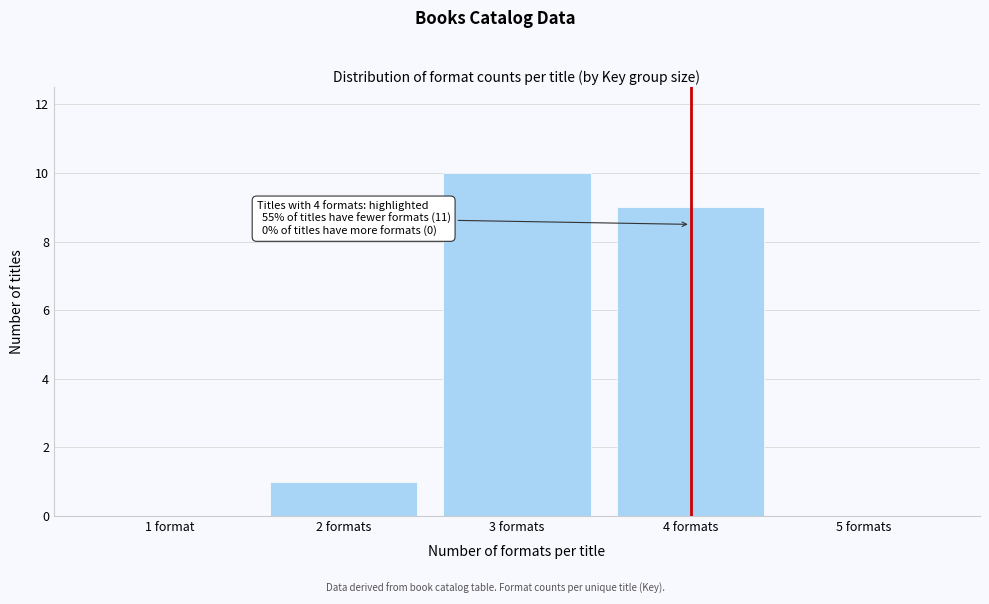

Which category has the highest value across all series?

3 formats